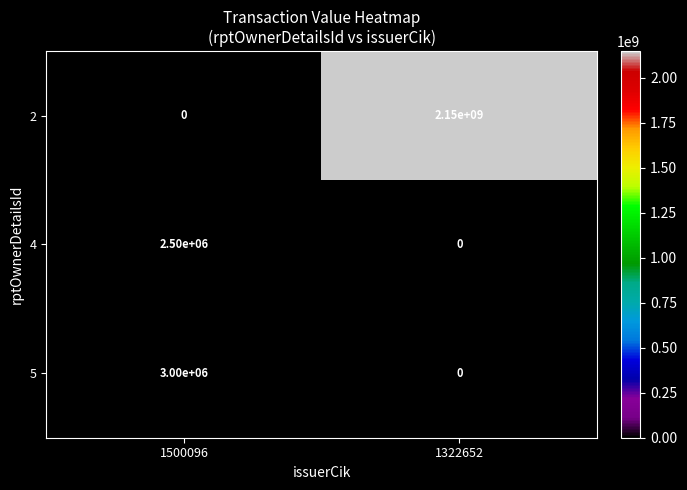

What is the average value of the 2 series?

1075000000